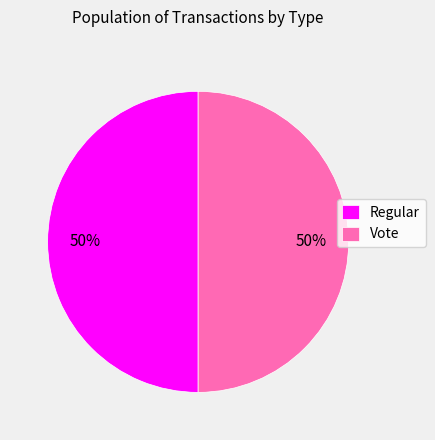

Approximately how many times larger is the value at Vote compared to Regular?

1.0